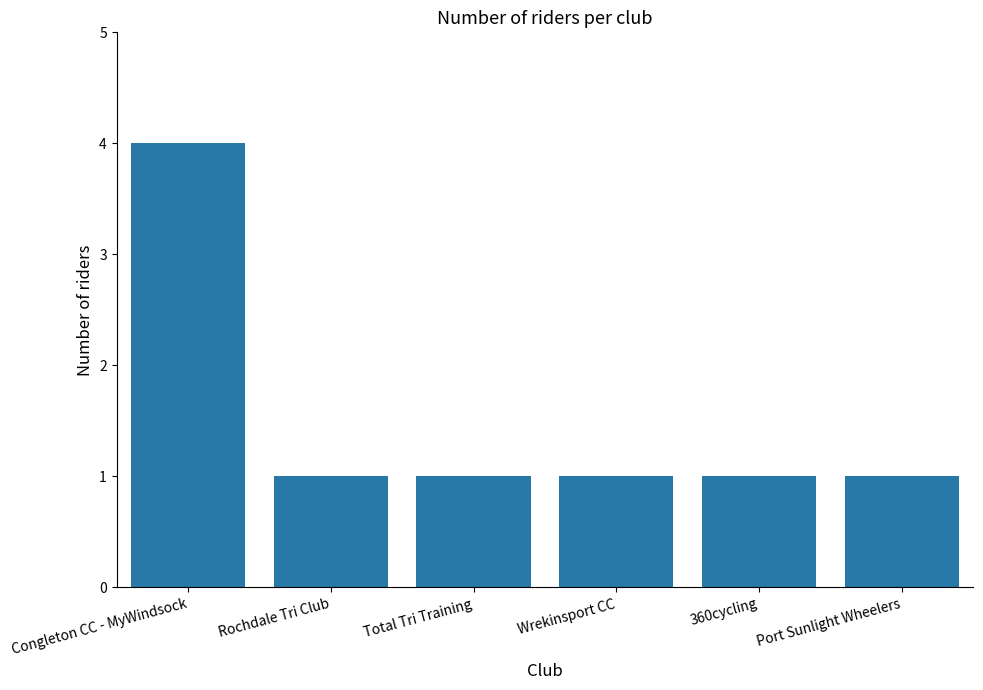

What position from the left is 360cycling?

5